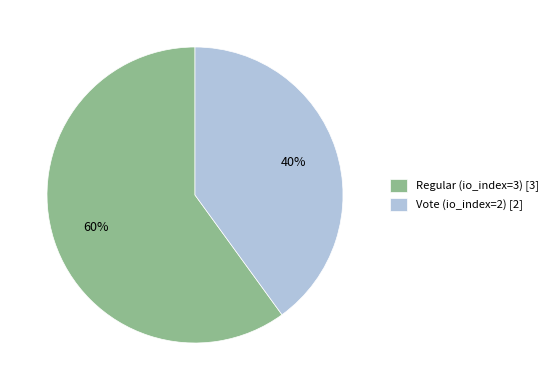

Does any single category account for the majority?

Yes